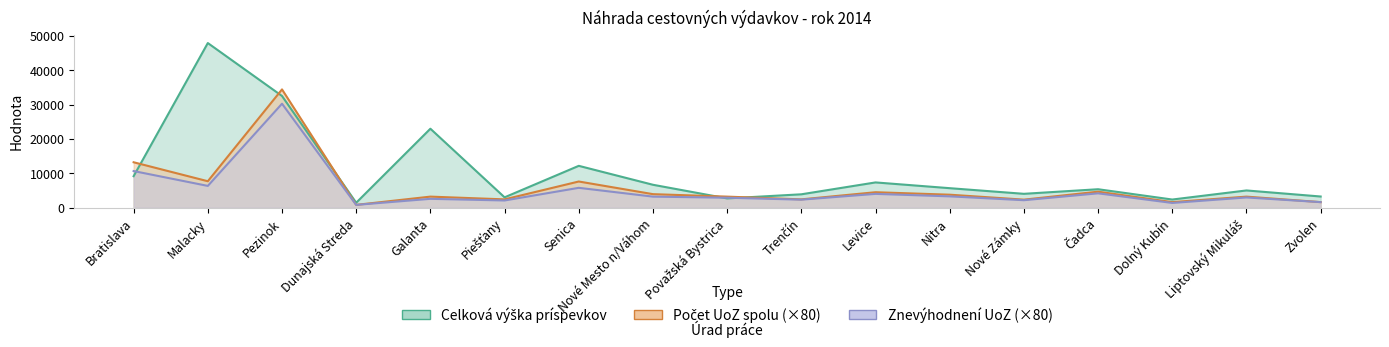

Is the value of Počet UoZ spolu at Nové Mesto n/Váhom greater than the value of Celková výška príspevkov at Nové Zámky?

No